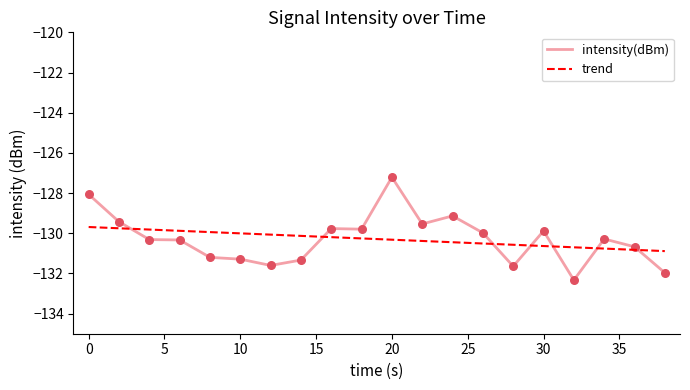

What is the change in value from 20 to 24?

-1.9